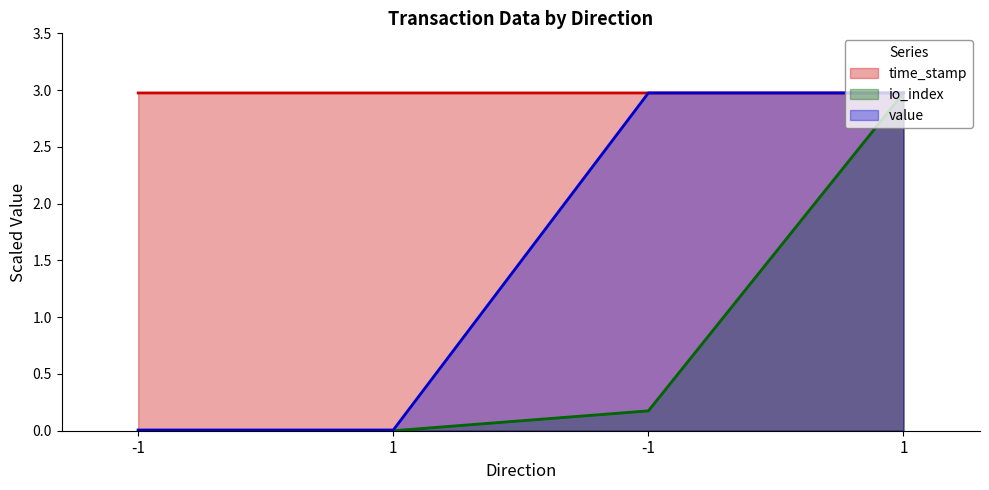

Which series has the largest total across all categories?

time_stamp